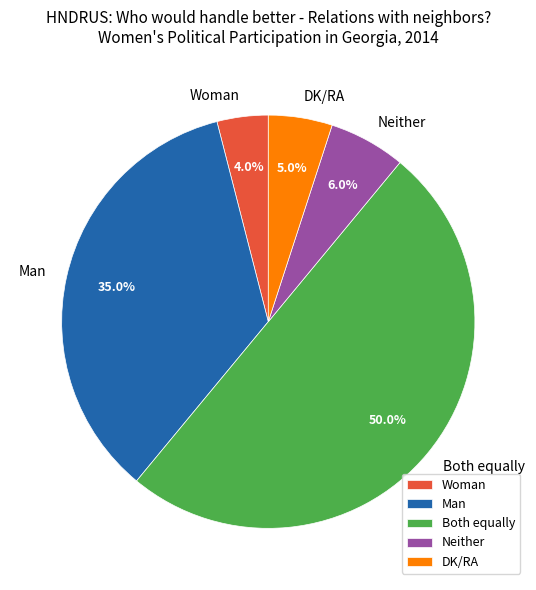

To the nearest percent, what portion does Both equally represent?

50%